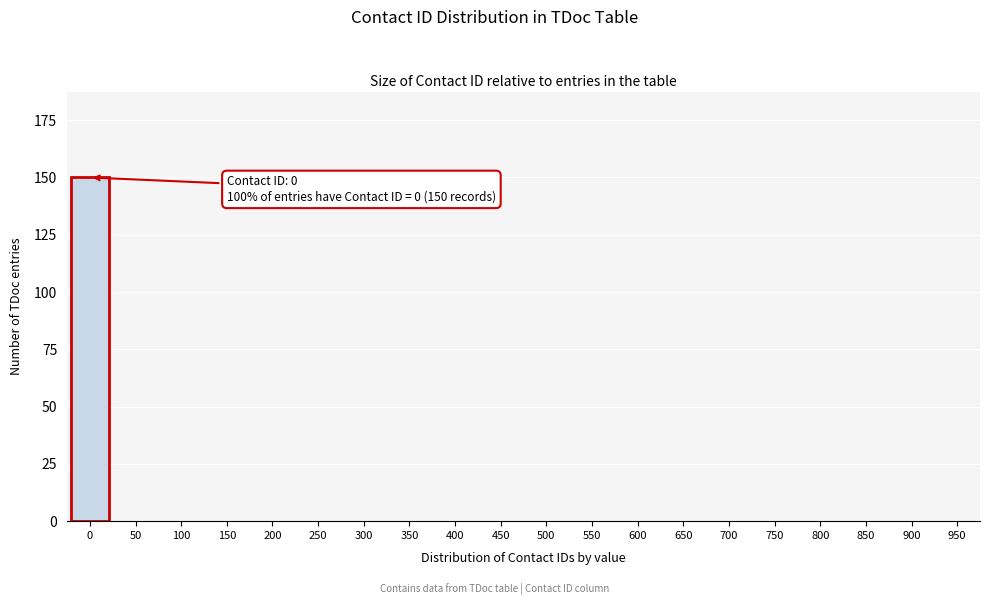

Reading left to right, extract all data points from this chart.

0=150	50=0	100=0	150=0	200=0	250=0	300=0	350=0	400=0	450=0	500=0	550=0	600=0	650=0	700=0	750=0	800=0	850=0	900=0	950=0